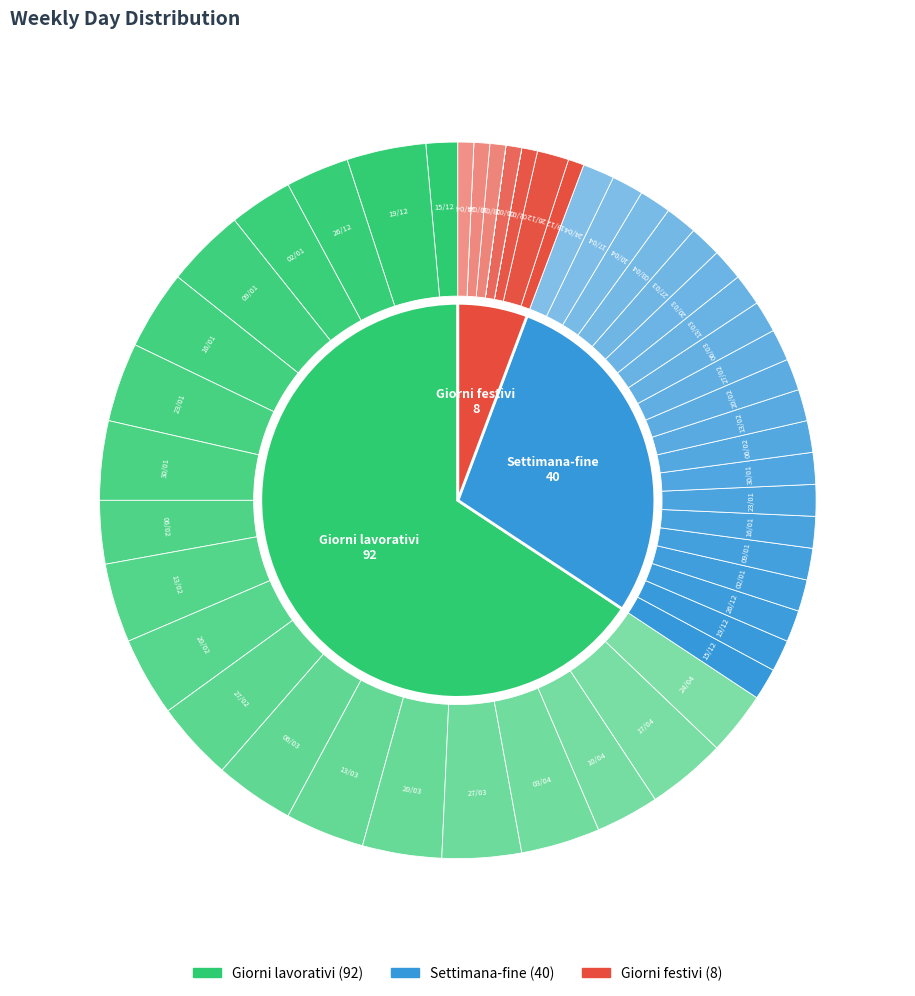

What is the difference between the highest and lowest values at 15/12?

2